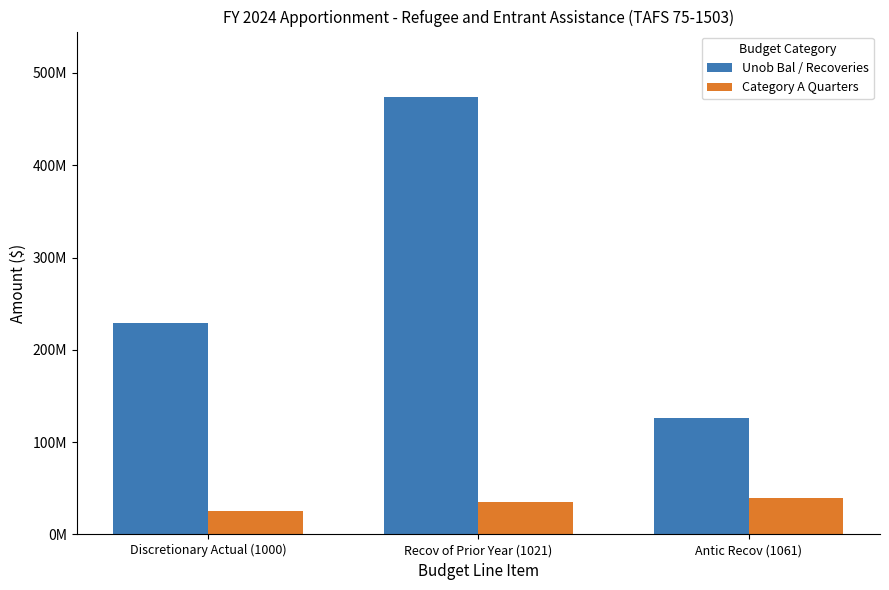

Does the chart contain stacked bars?

No